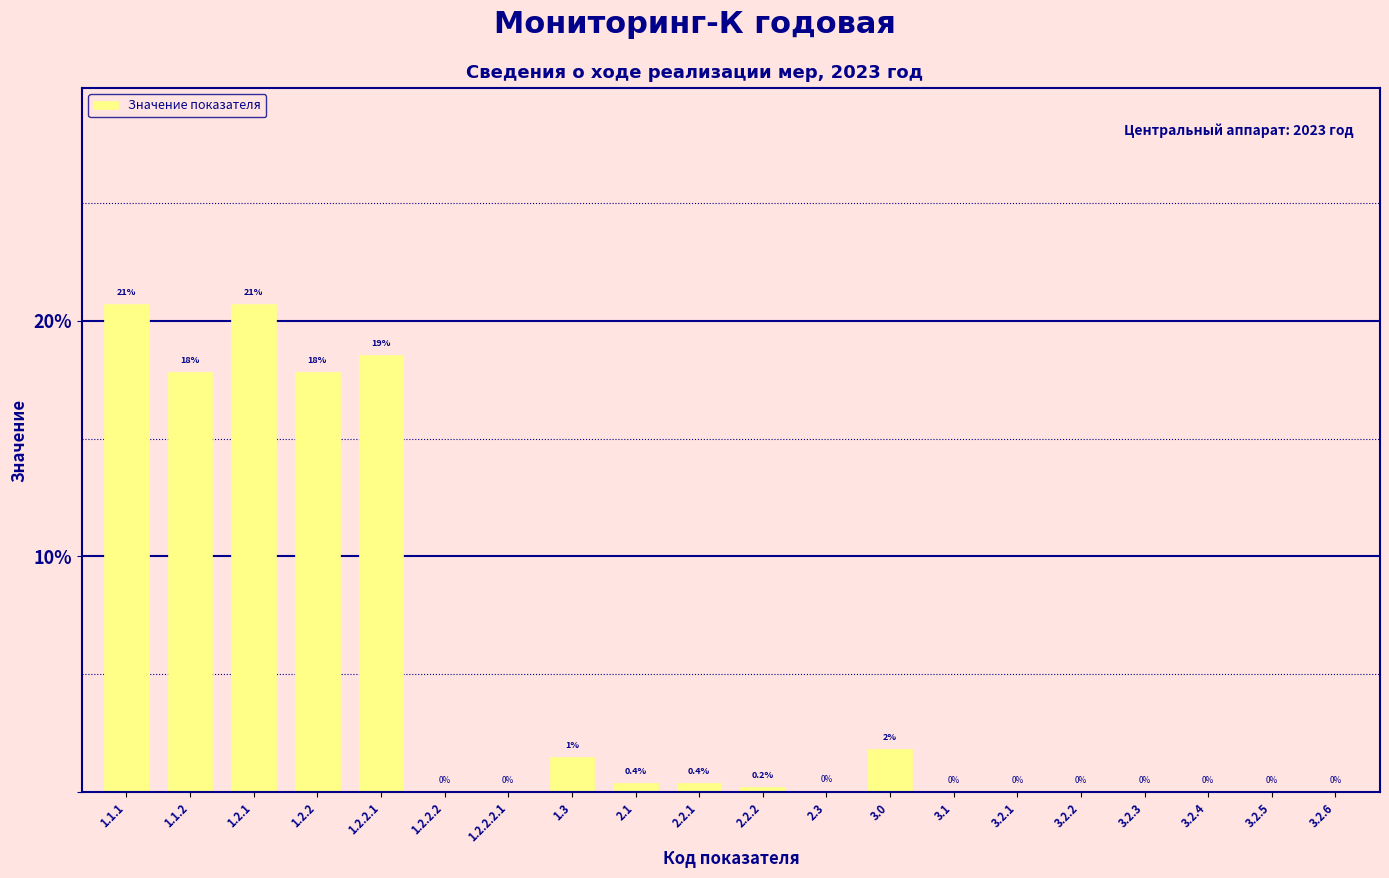

What is the approximate value at 2.1?

0.4